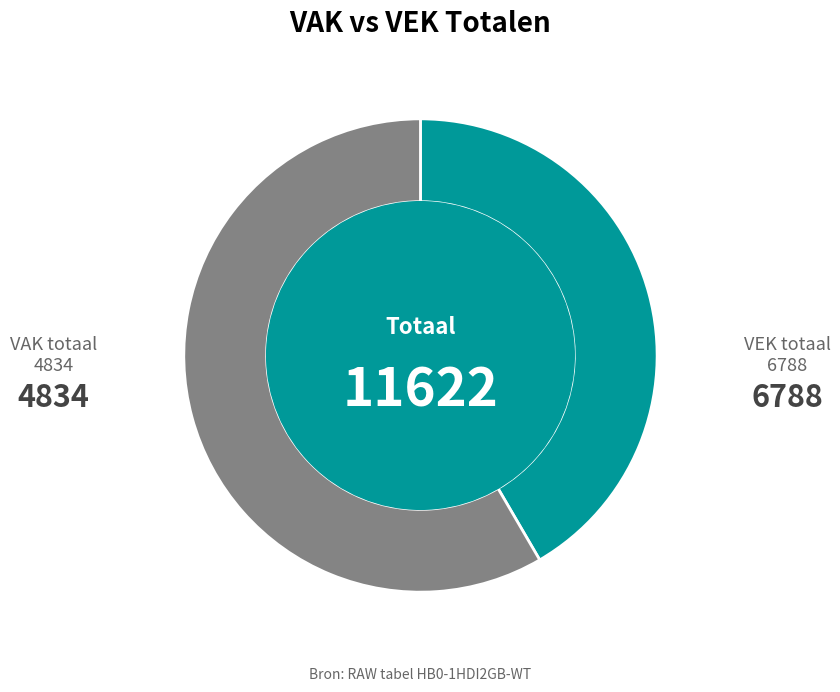

Rank the categories by value from highest to lowest.

VEK totaal, VAK totaal